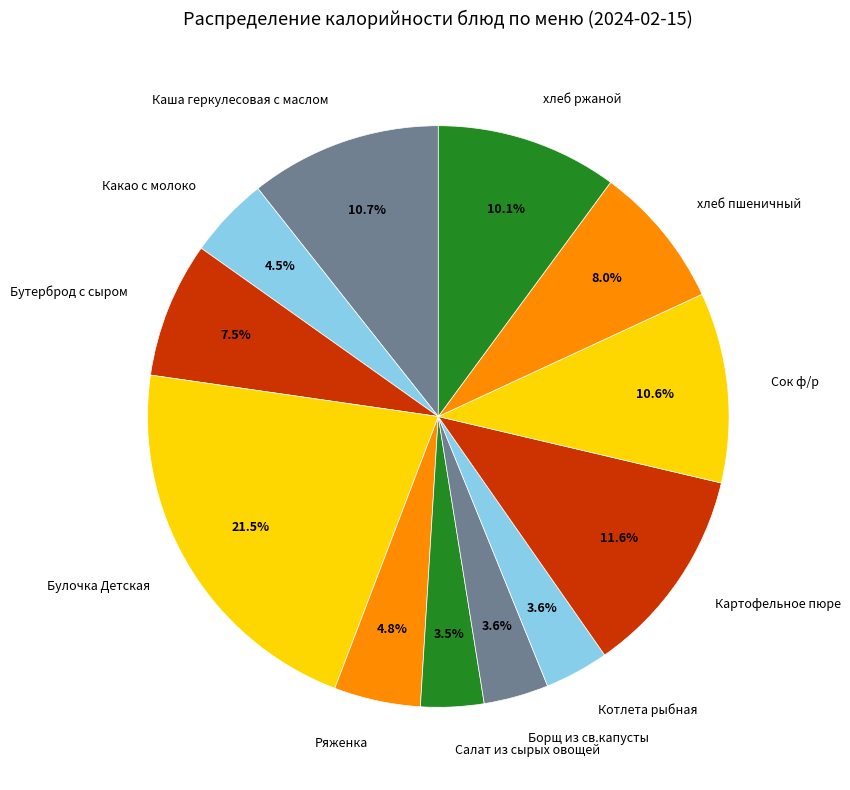

To the nearest percent, what is the combined percentage of Бутерброд с сыром and Картофельное пюре?

19%